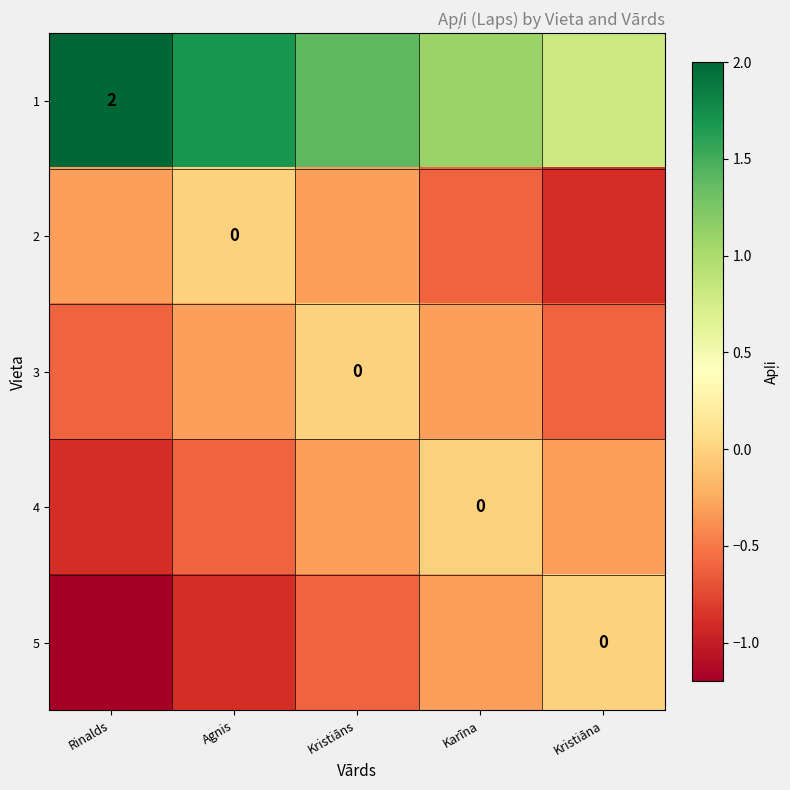

Which has a higher value, Agnis or Kristiāna?

Agnis